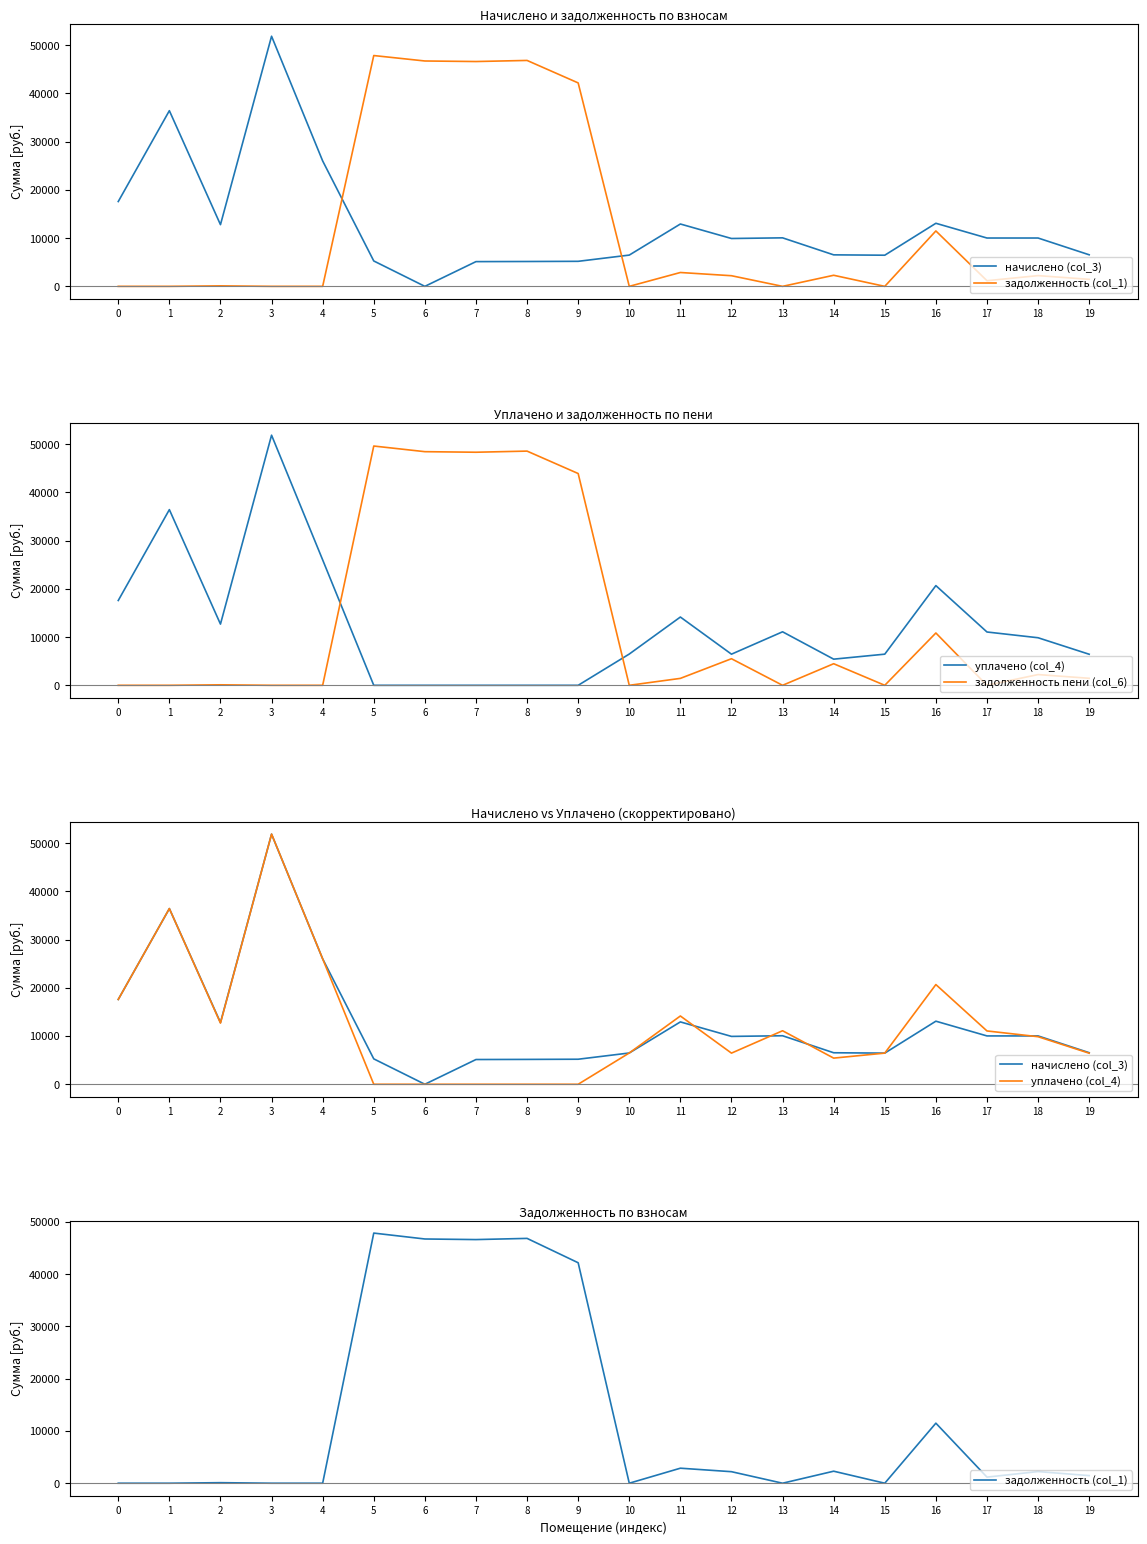

The задолженность (col_1) series shows 4060.5 at 11. True or false?

False